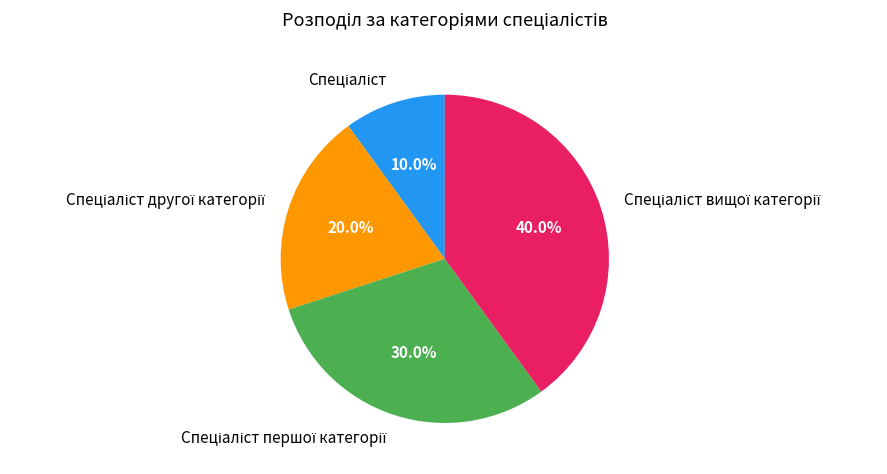

Is there any slice that represents more than half of the pie?

No